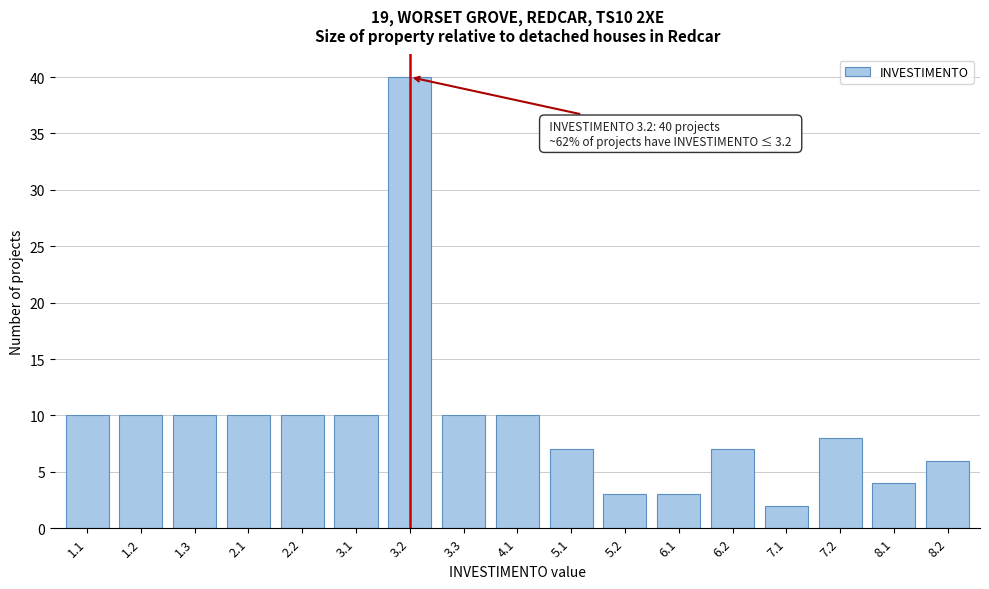

Reading left to right, list all the values displayed in this chart.

1.1=10	1.2=10	1.3=10	2.1=10	2.2=10	3.1=10	3.2=40	3.3=10	4.1=10	5.1=7	5.2=3	6.1=3	6.2=7	7.1=2	7.2=8	8.1=4	8.2=6